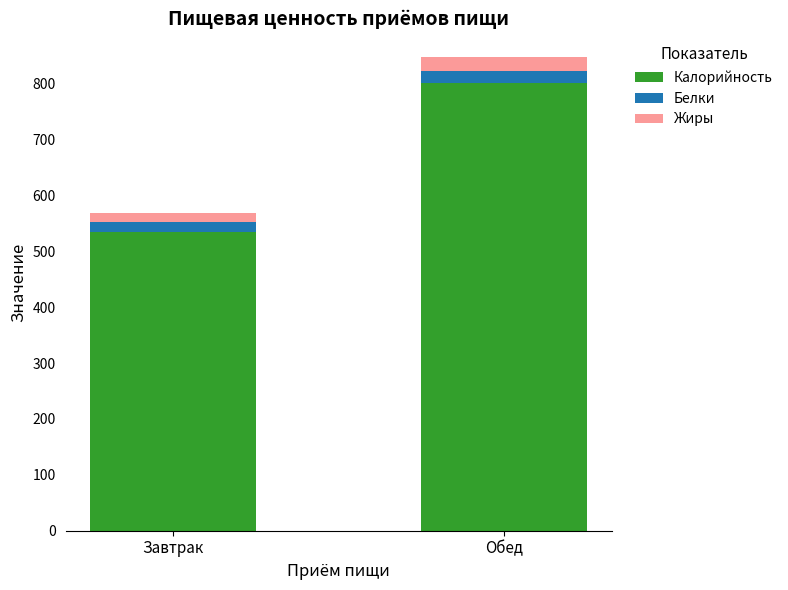

At which label does Калорийность first exceed 800?

Обед